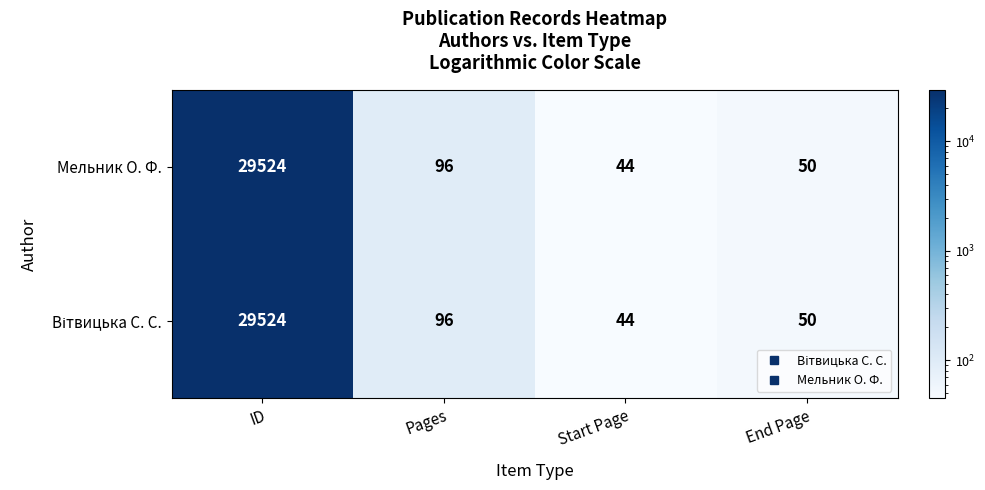

What is the difference between the maximum and second lowest values in the Мельник О. Ф. series?

29474